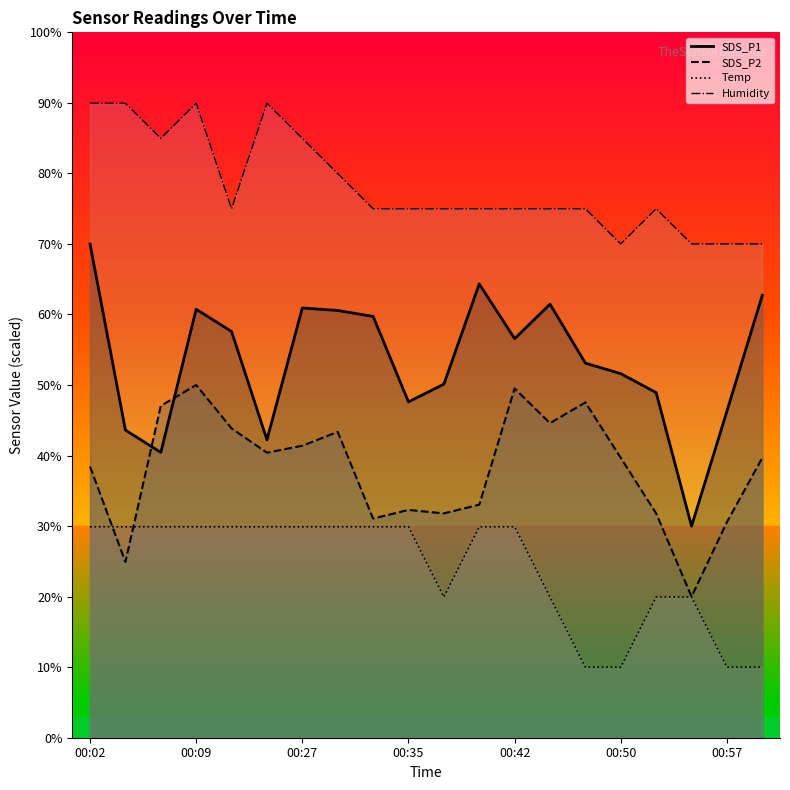

What is the difference between the maximum and minimum values in the Temp series?

19.9